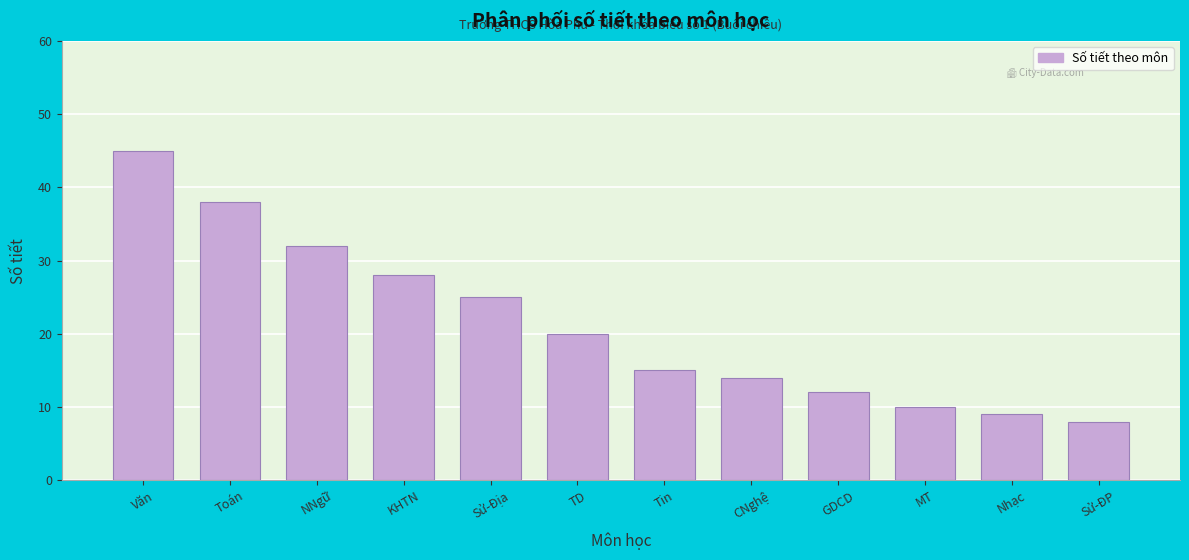

Reading left to right, list all the values displayed in this chart.

Văn=45	Toán=38	NNgữ=32	KHTN=28	Sử-Địa=25	TD=20	Tin=15	CNghệ=14	GDCD=12	MT=10	Nhạc=9	Sử-ĐP=8